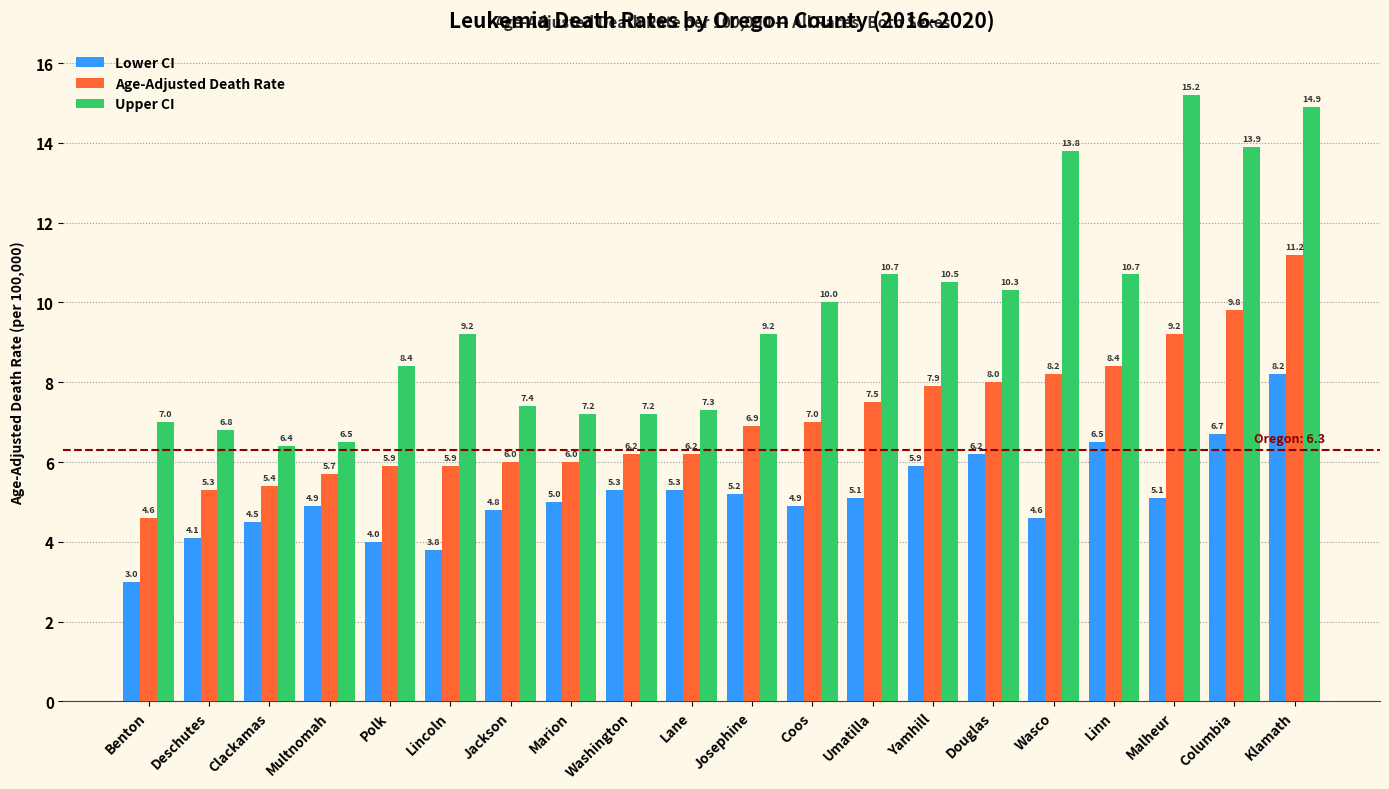

Which series has the widest spread of values?

Upper CI